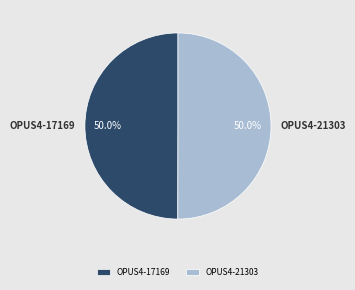

Approximately how many times larger is the value at OPUS4-17169 compared to OPUS4-21303?

1.0